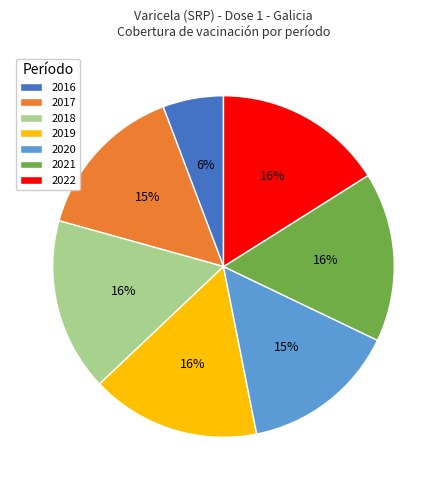

How many segments does this pie chart have?

7